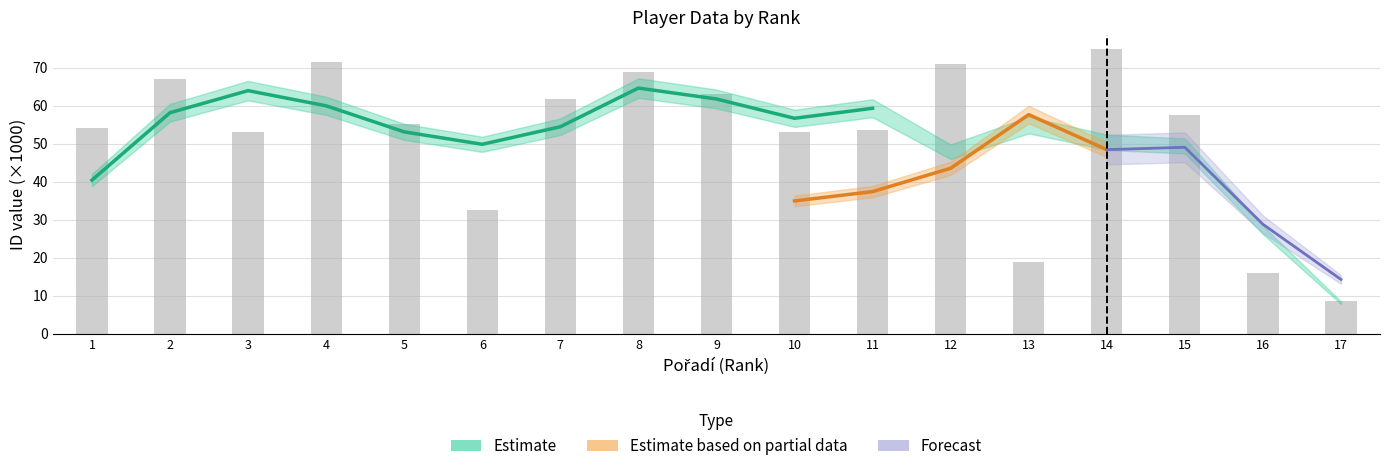

Which label corresponds to the largest value in the chart?

14